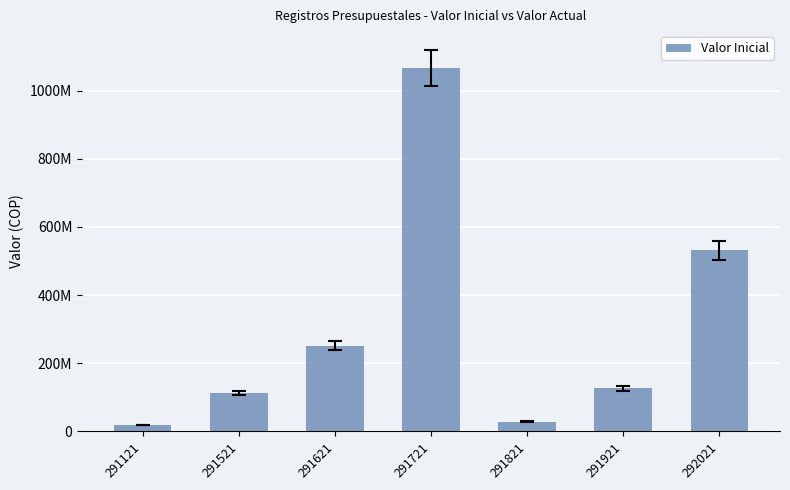

What is the change in value from 291521 to 291921?

+14181424.7